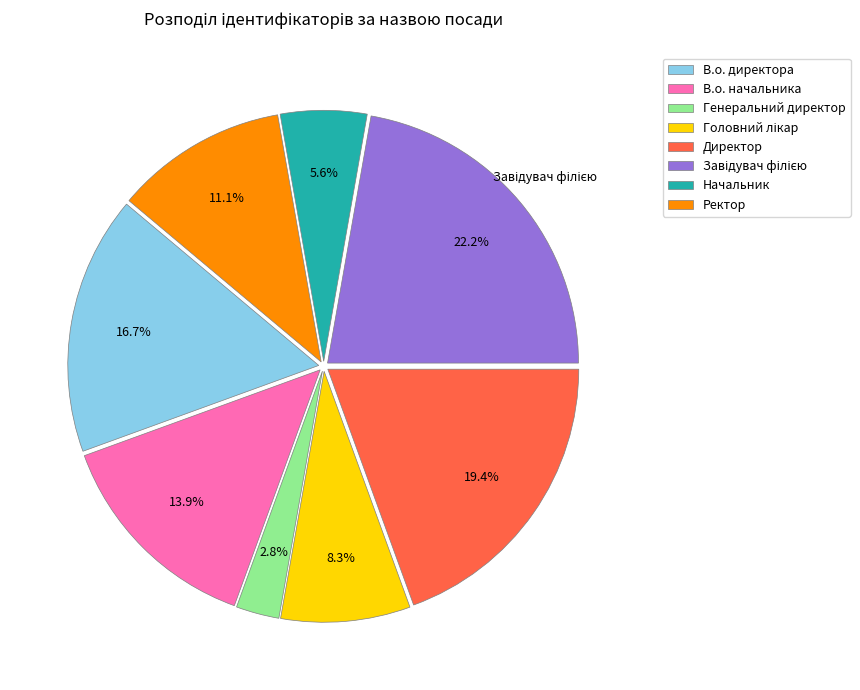

Approximately how many times larger is the value at Генеральний директор compared to В.о. начальника?

0.2